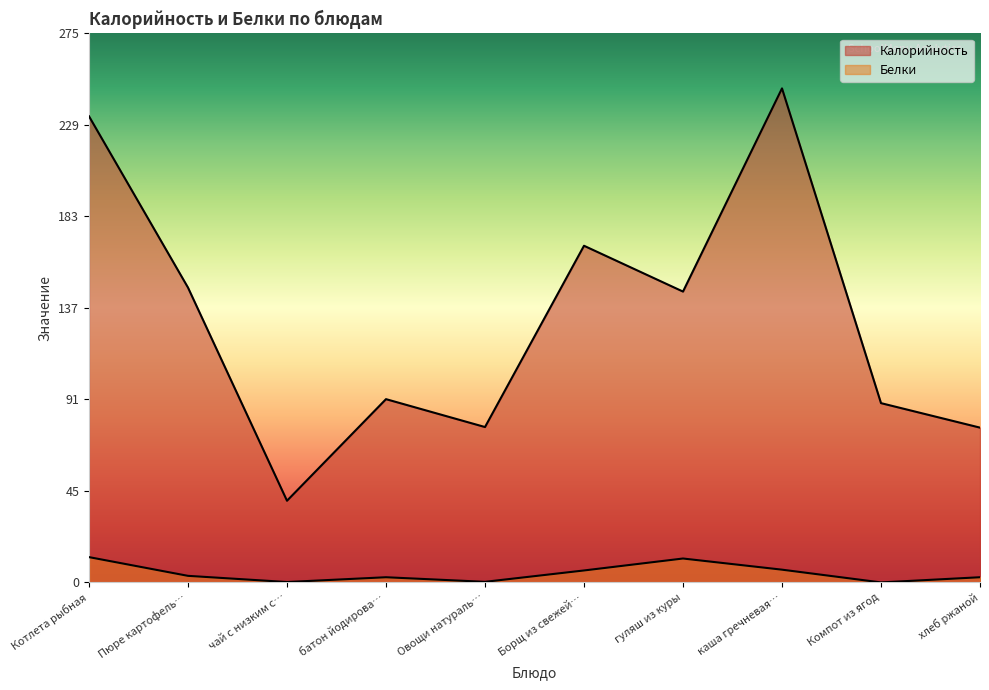

How many lines are shown in the chart?

2